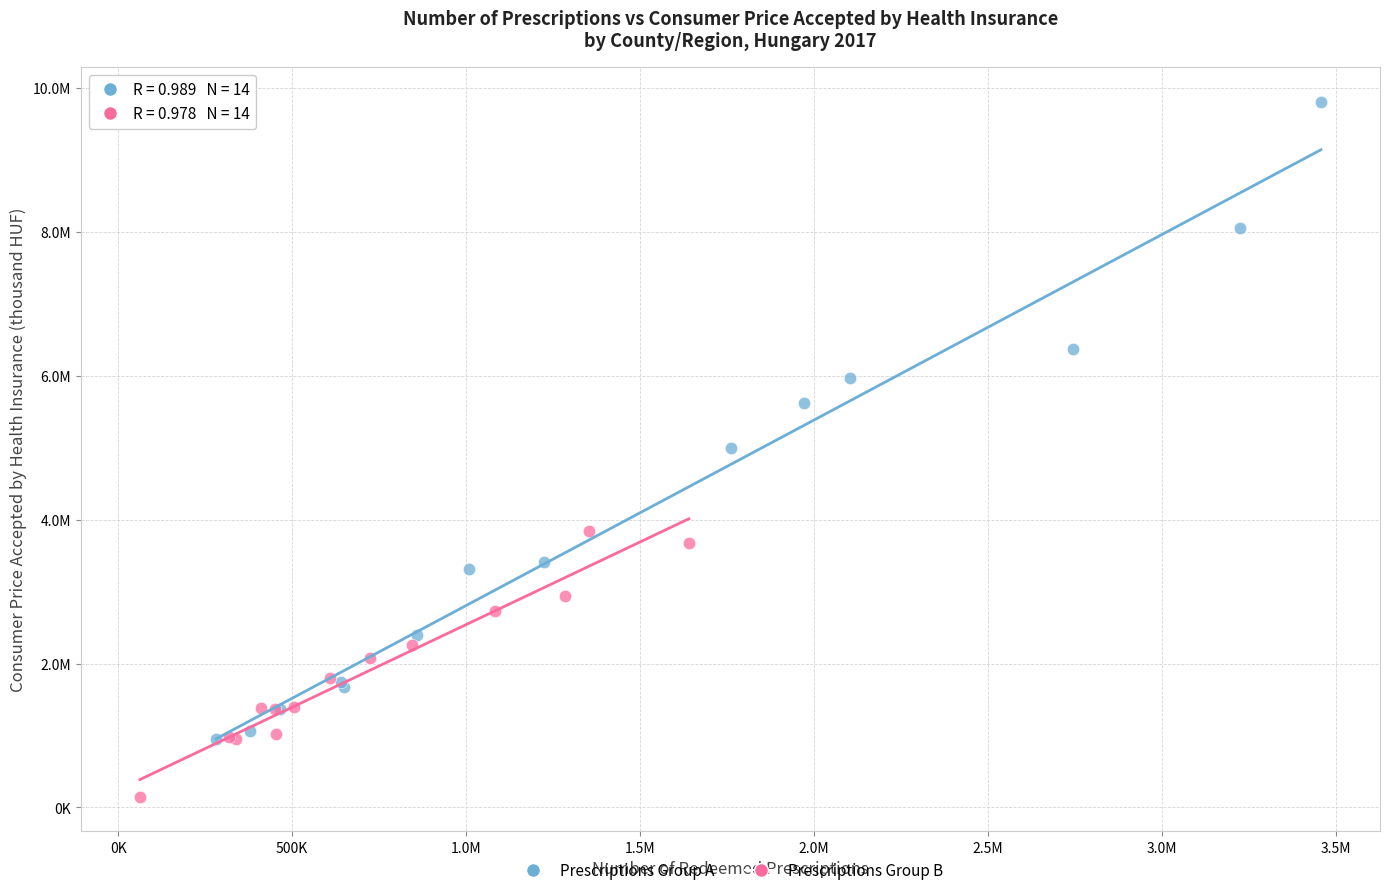

Which series has the largest Y range (max minus min)?

Prescriptions Group A